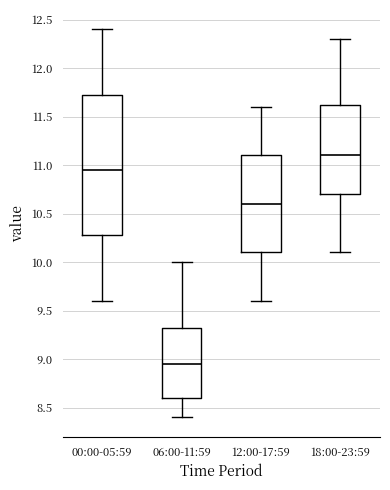

Which box's median line is the lowest?

06:00-11:59